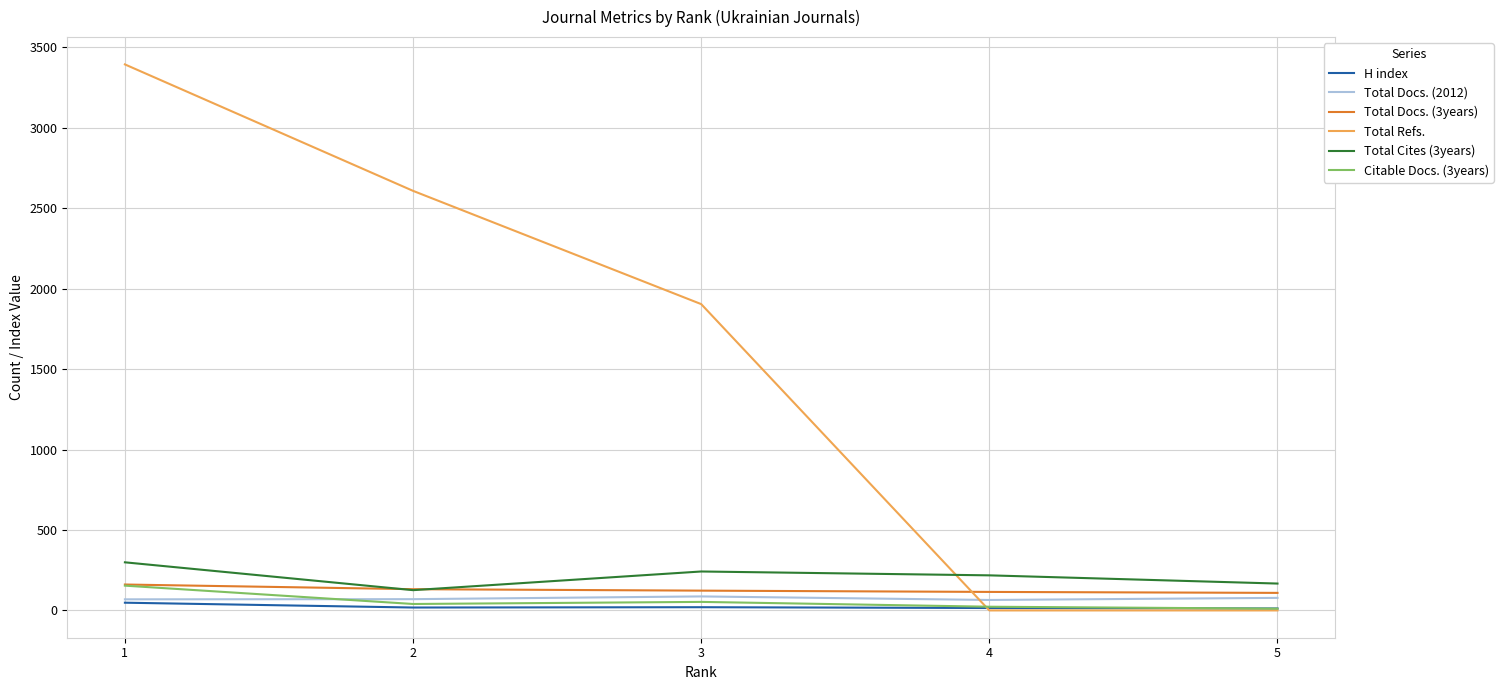

What is the average value of the Total Docs. (2012) series?

74